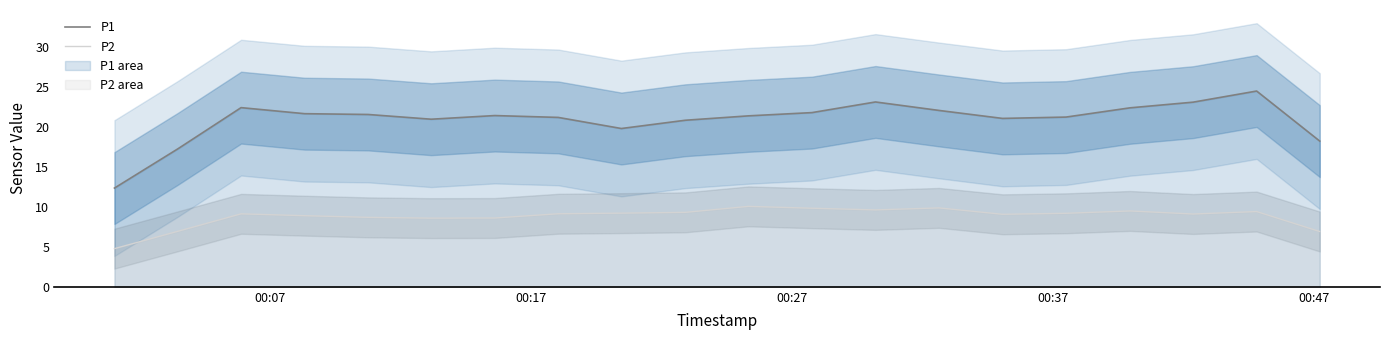

What is the maximum value for P2?

10.1